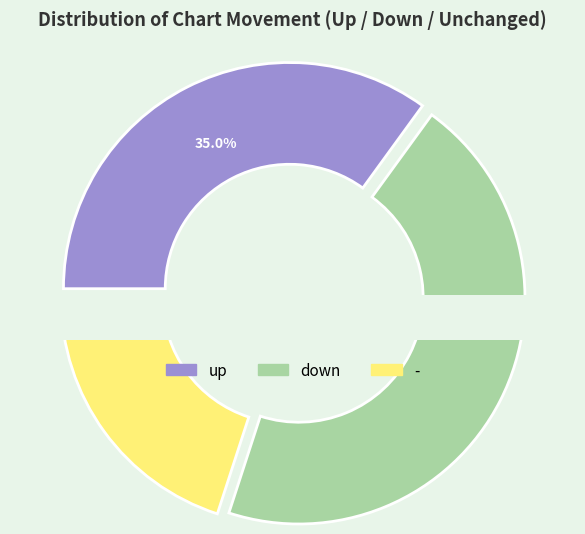

What is the change in value from down to -?

-25